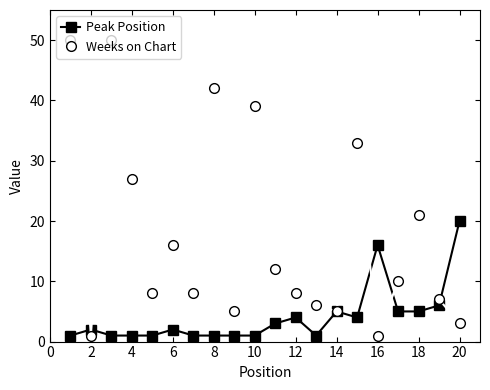

Rank the series by their average value, from highest to lowest.

Weeks on Chart, Peak Position